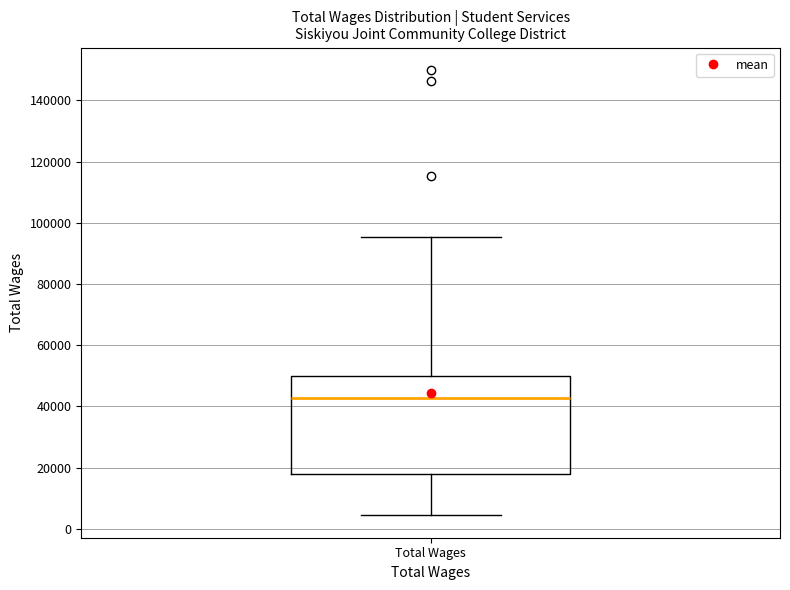

Where is the upper edge of the box for Total Wages on the y-axis? The values are not printed on the chart, so give them approximately, as read against the axis.

50000